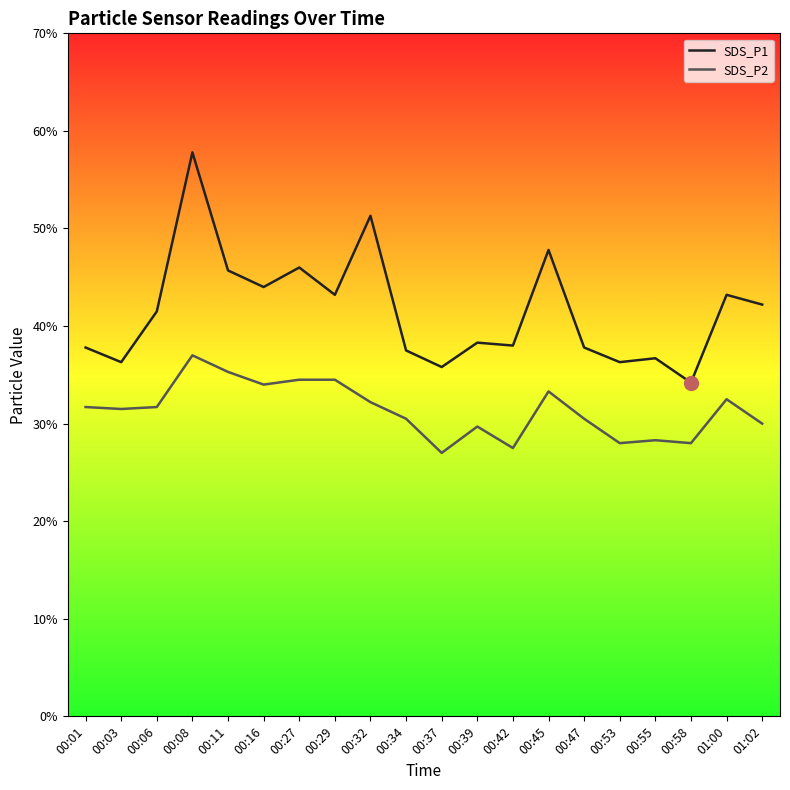

Rank the categories by SDS_P1 value from highest to lowest.

00:08, 00:32, 00:45, 00:27, 00:11, 00:16, 00:29, 01:00, 01:02, 00:06, 00:39, 00:42, 00:01, 00:47, 00:34, 00:55, 00:03, 00:53, 00:37, 00:58